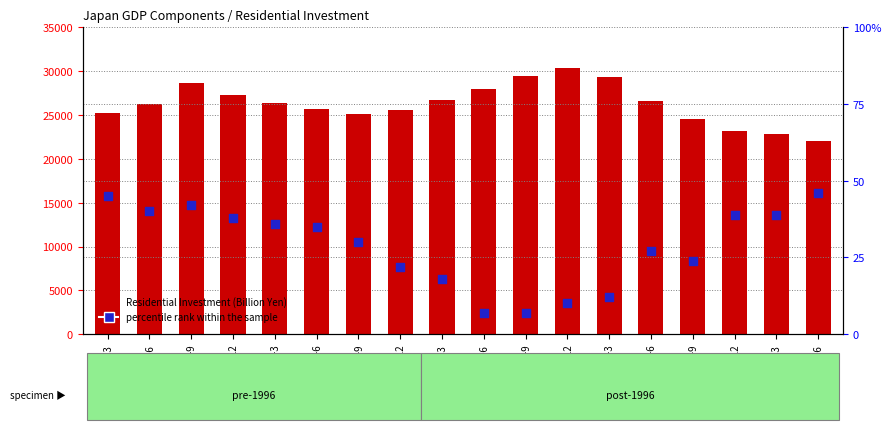

Which series has the largest total across all categories?

Residential Investment